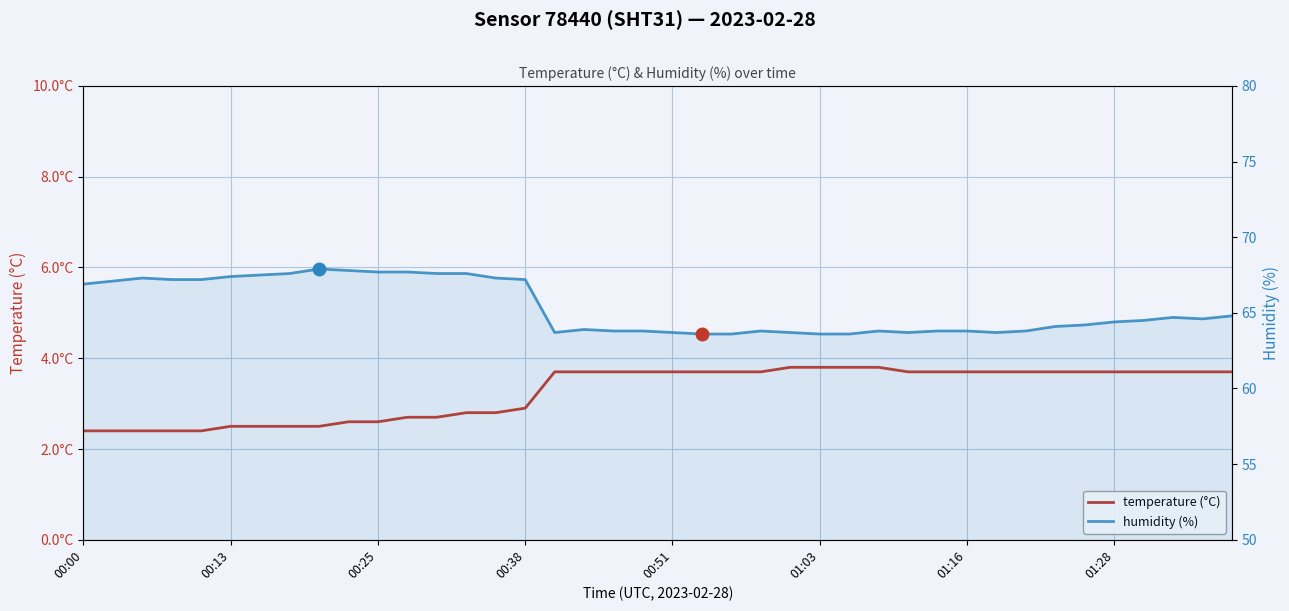

True or false: temperature (°C) has more than 0 points higher than both neighbors.

False